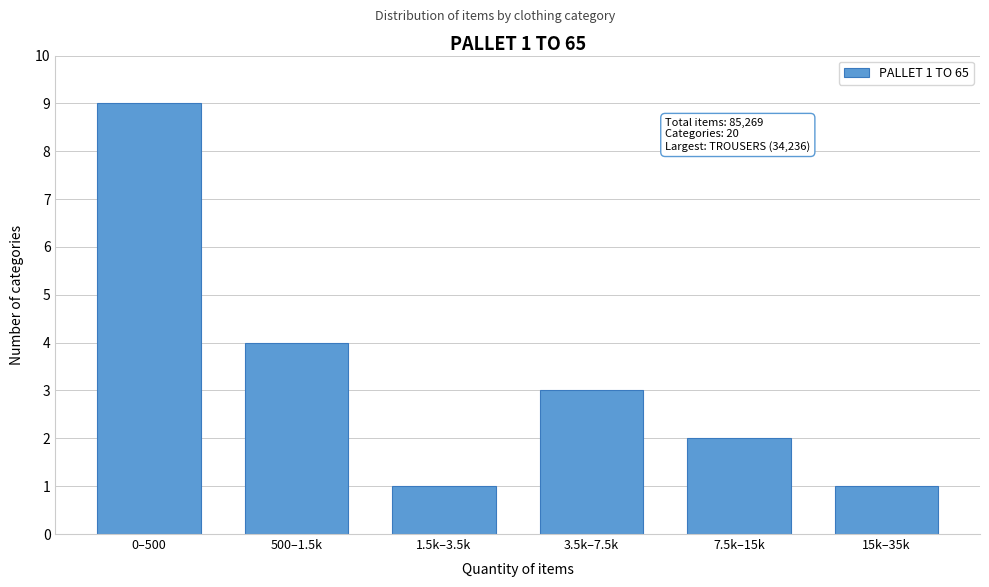

Reading right to left, transcribe all the data shown in this chart.

1	2	3	1	4	9